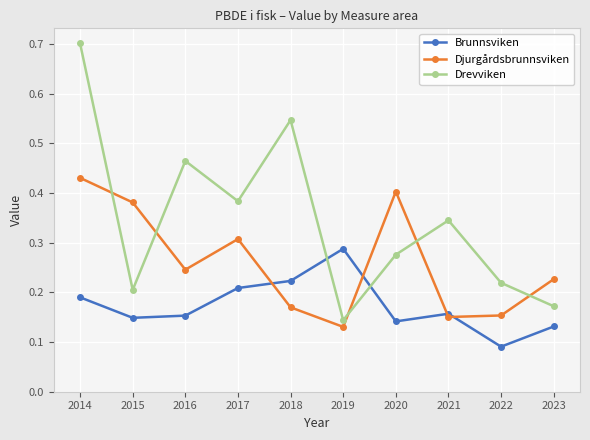

What are all the series names shown in the legend?

Brunnsviken, Djurgårdsbrunnsviken, Drevviken